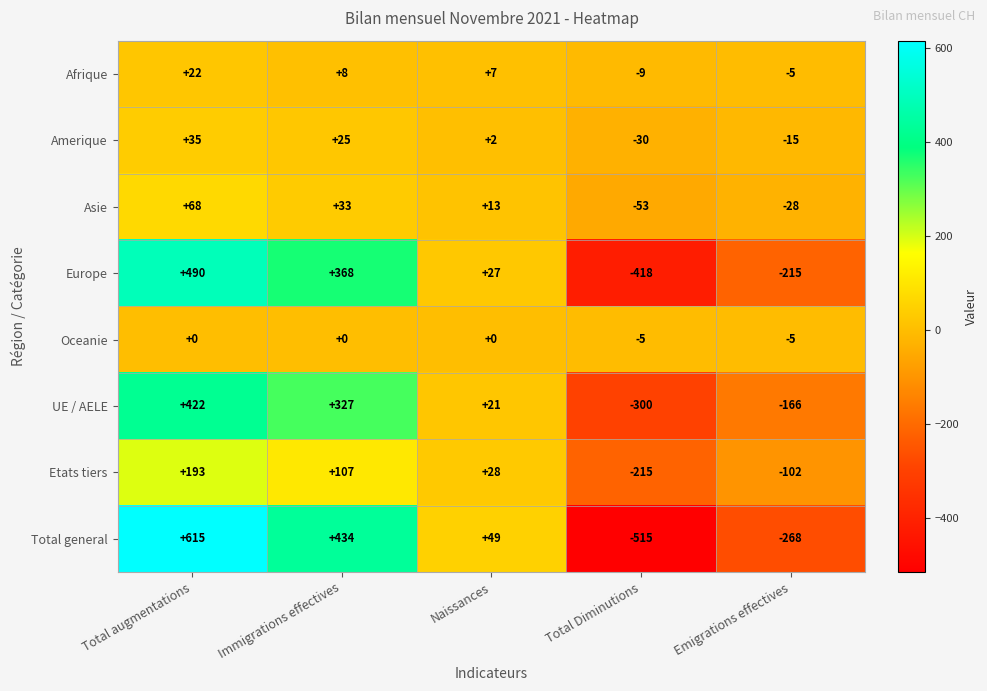

What is the approximate value of Total general at Total Diminutions, to the nearest 100?

-500